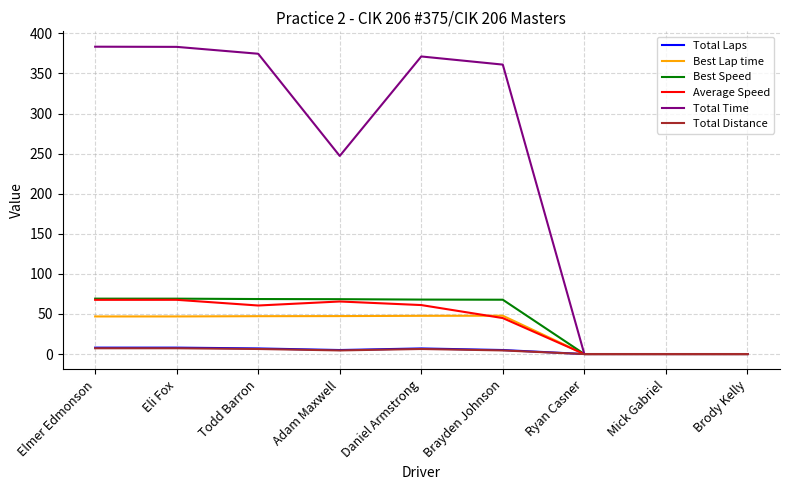

Is the value of Average Speed at Elmer Edmonson greater than the value of Total Laps at Mick Gabriel?

Yes